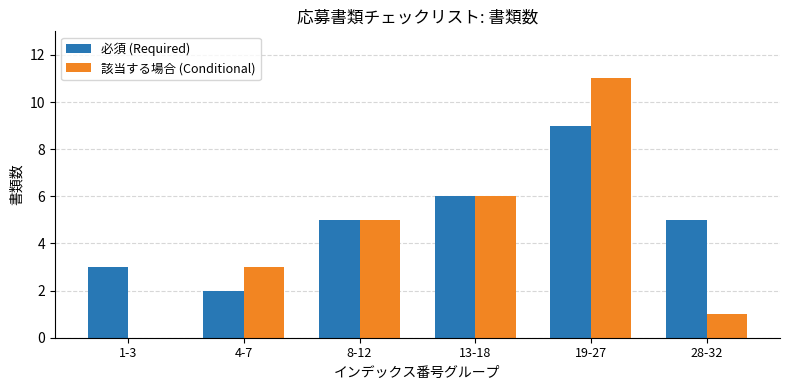

Reading right to left, transcribe all the data shown in this chart.

必須 (Required): 28-32=5	19-27=9	13-18=6	8-12=5	4-7=2	1-3=3
該当する場合 (Conditional): 28-32=1	19-27=11	13-18=6	8-12=5	4-7=3	1-3=0